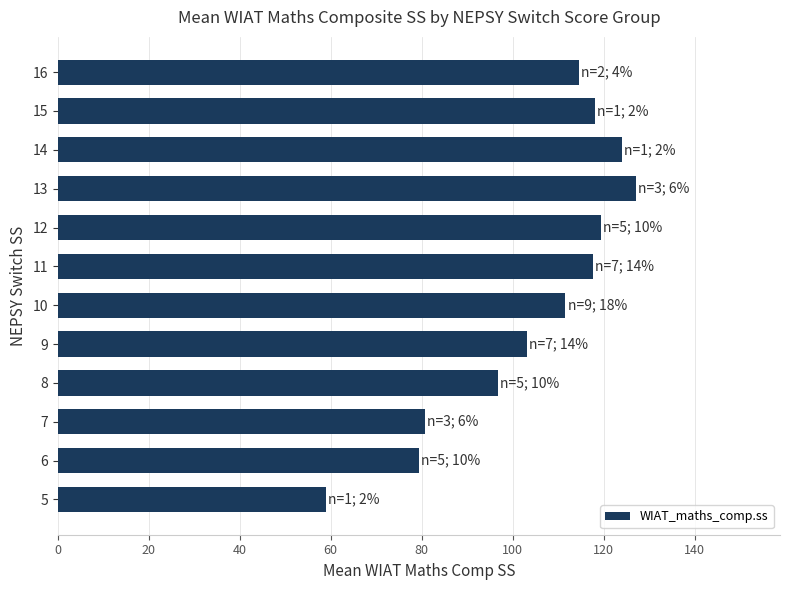

Is it true that the value at 16 is 114.5?

True